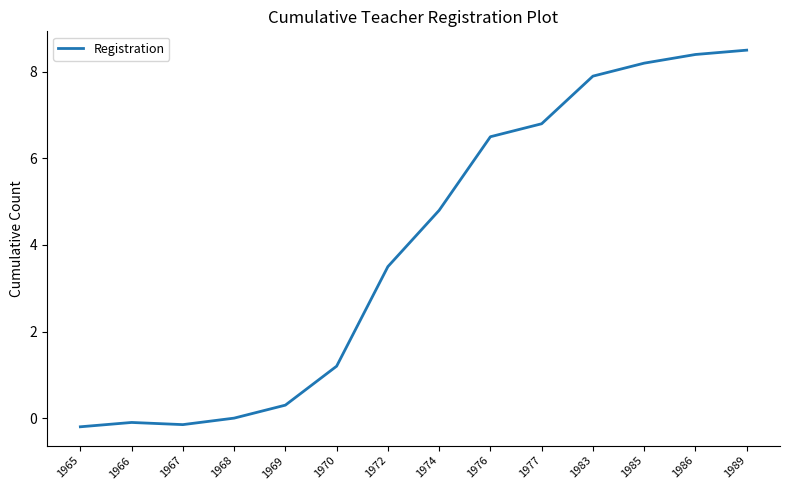

What is the difference between the maximum and minimum values?

8.7